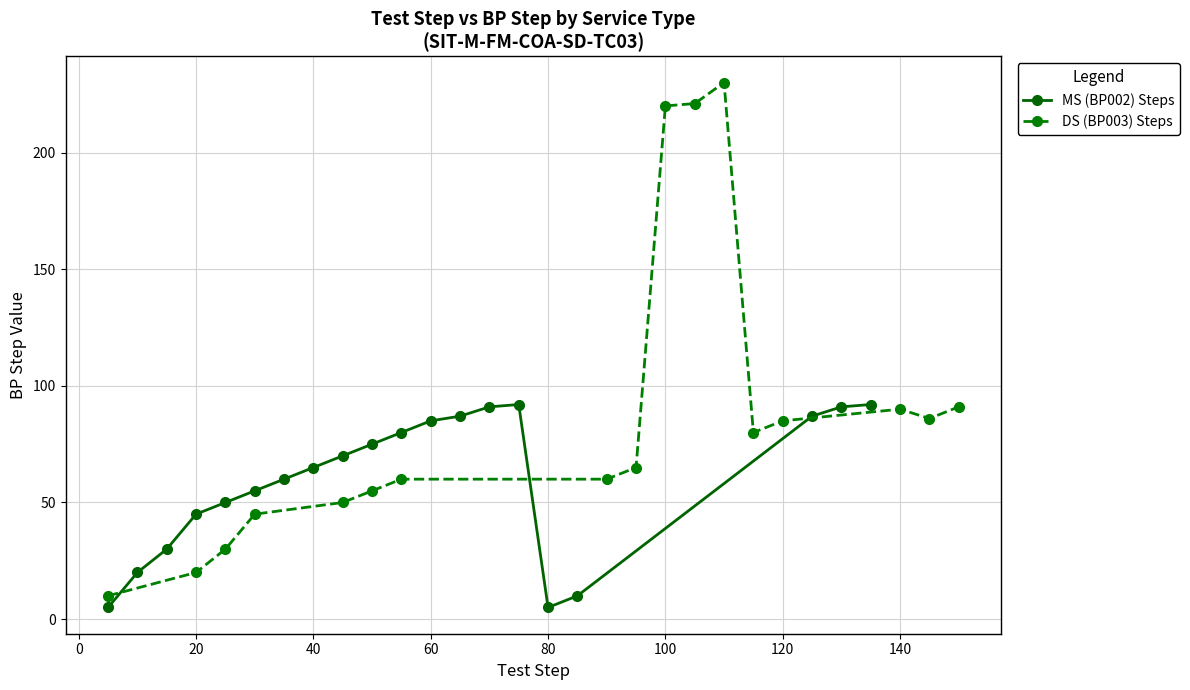

Count the number of data series in this chart.

2